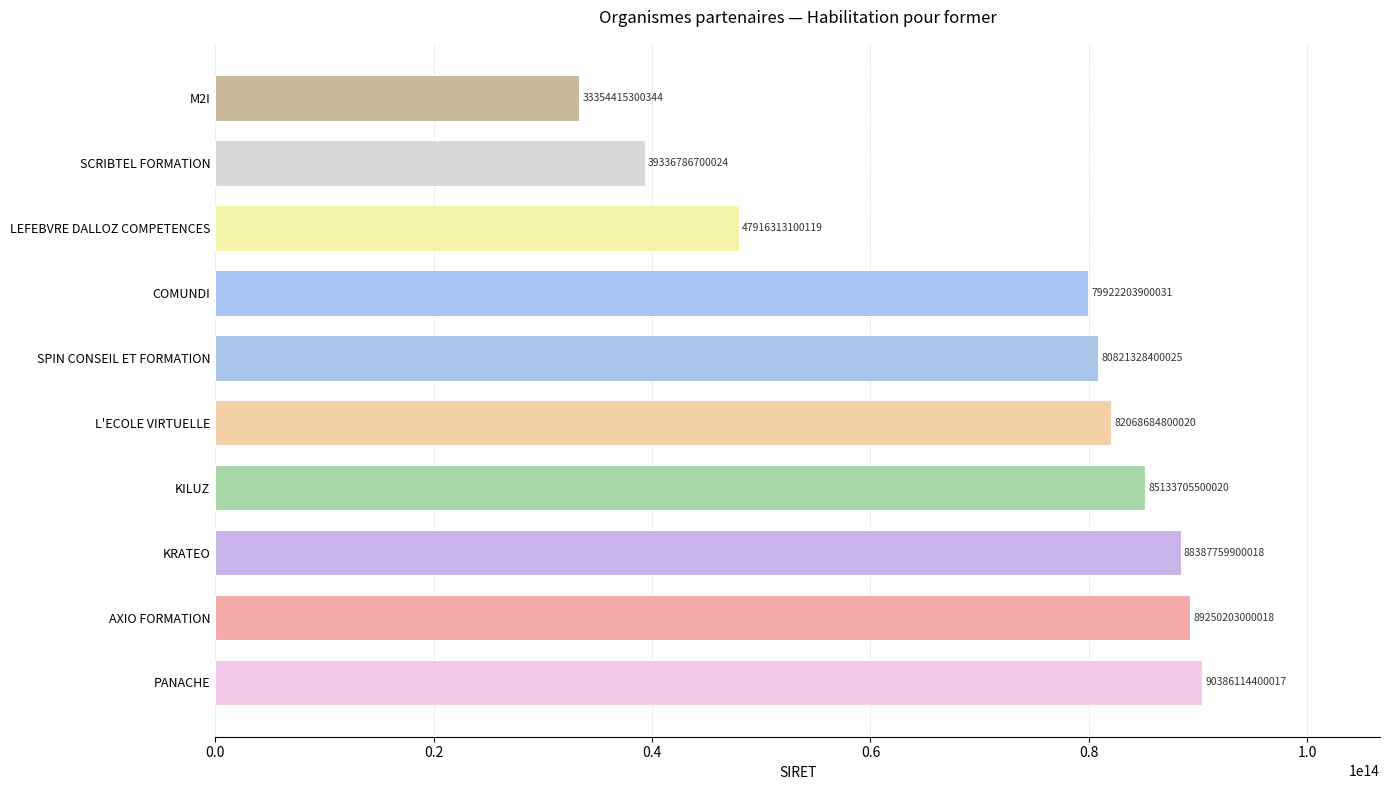

Are the bars horizontal?

Yes